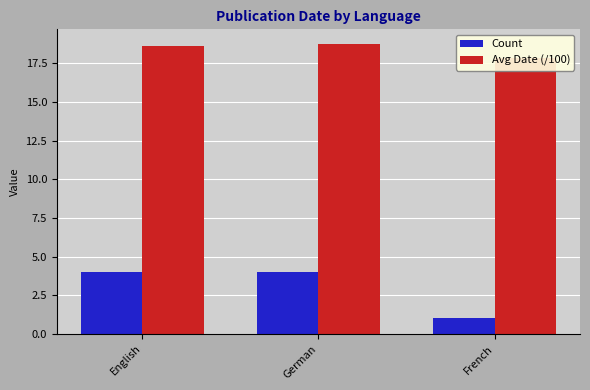

At which category does the chart reach its peak across all series?

German